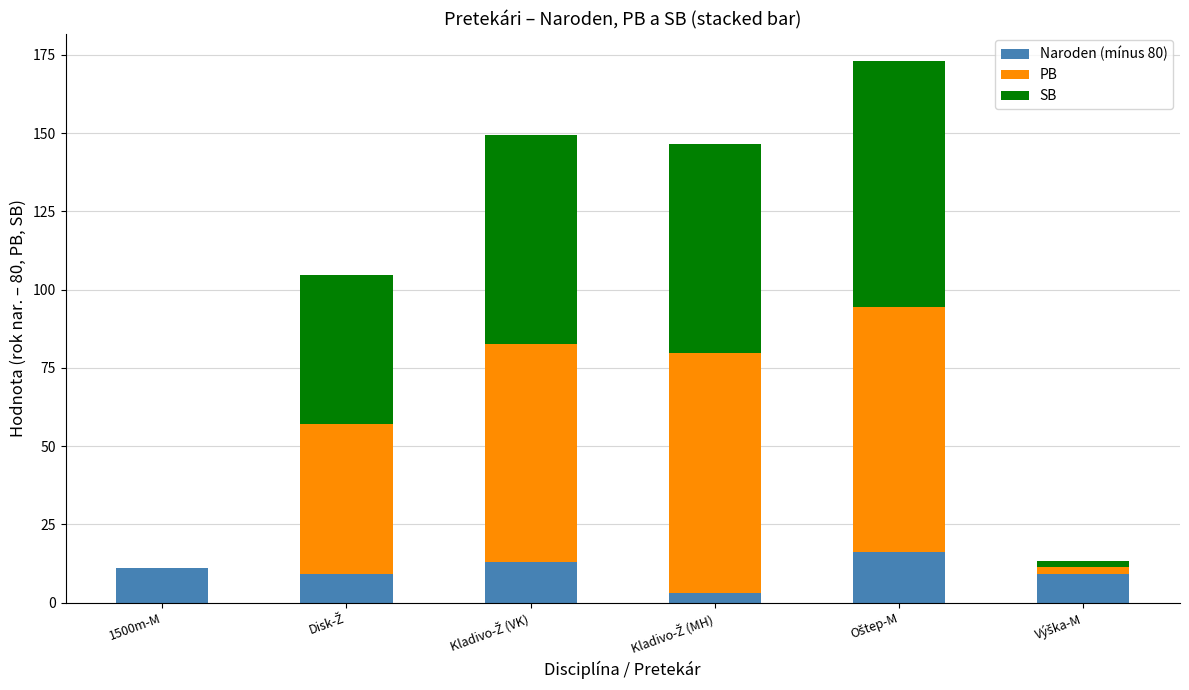

What is the maximum value for Naroden (mínus 80)?

16.0